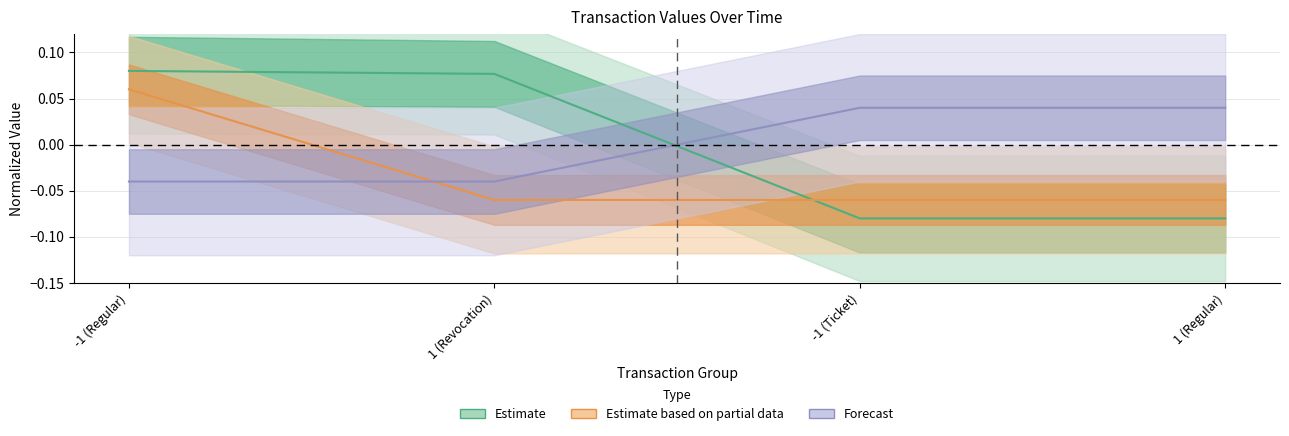

True or false: value has more than 1 points higher than both neighbors.

False